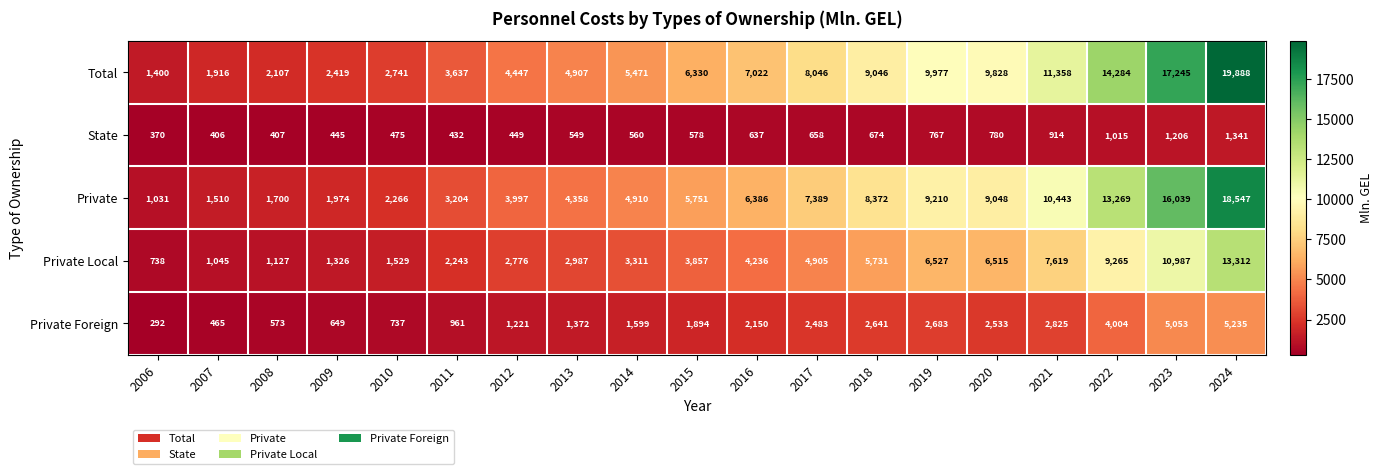

At which label does Private Foreign reach its minimum?

2006